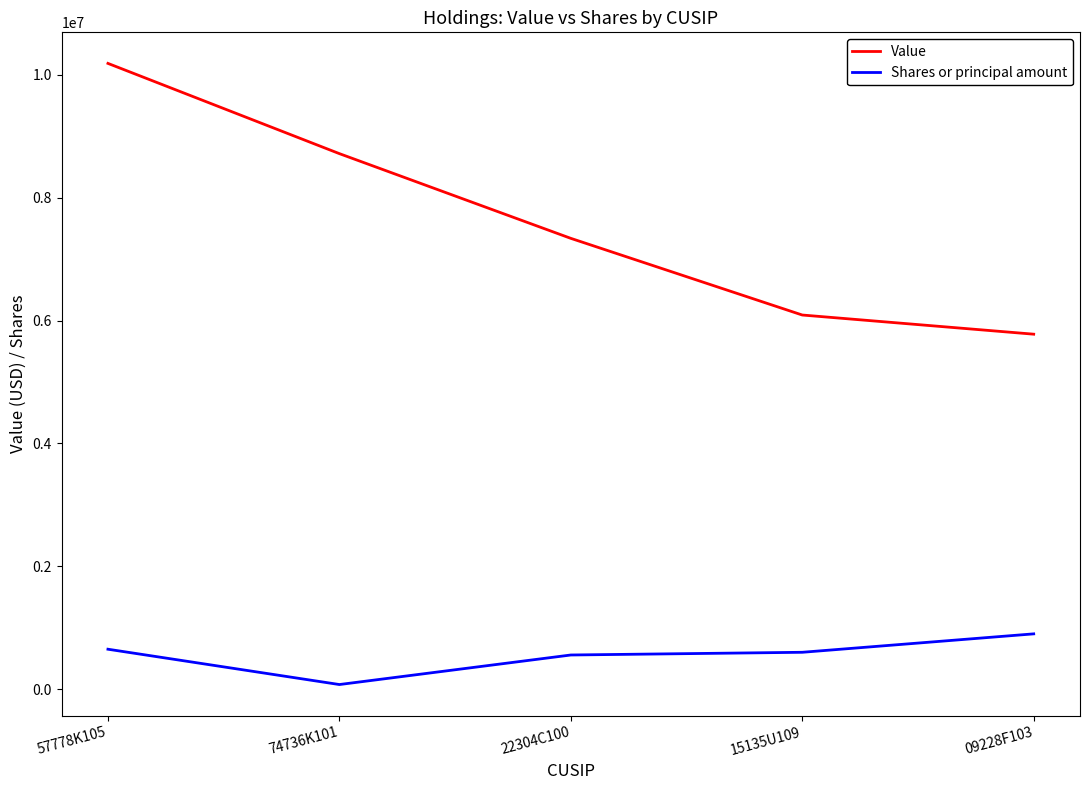

Which series has the largest range (max minus min)?

Value